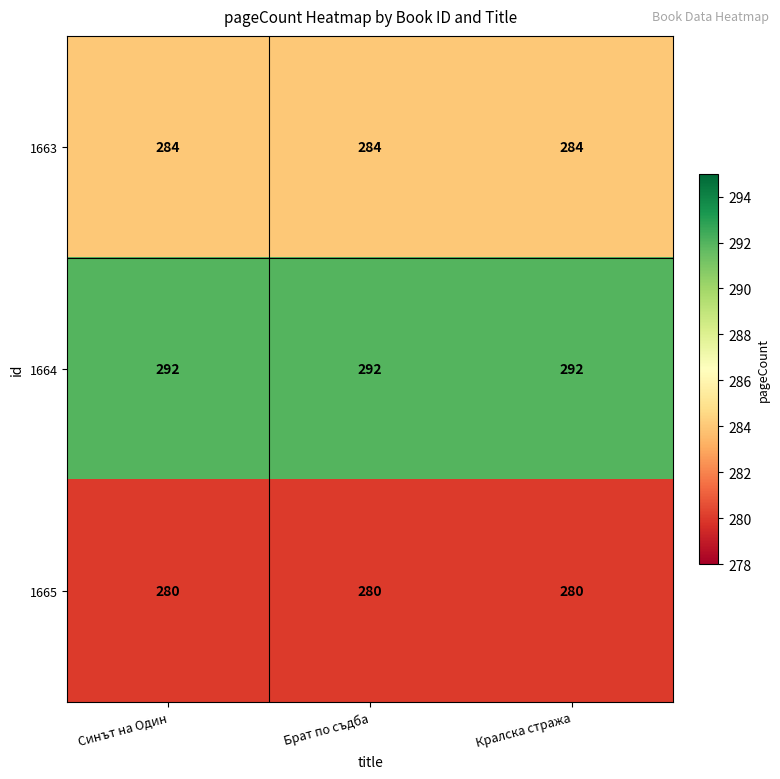

At how many categories does at least one series exceed 282?

3